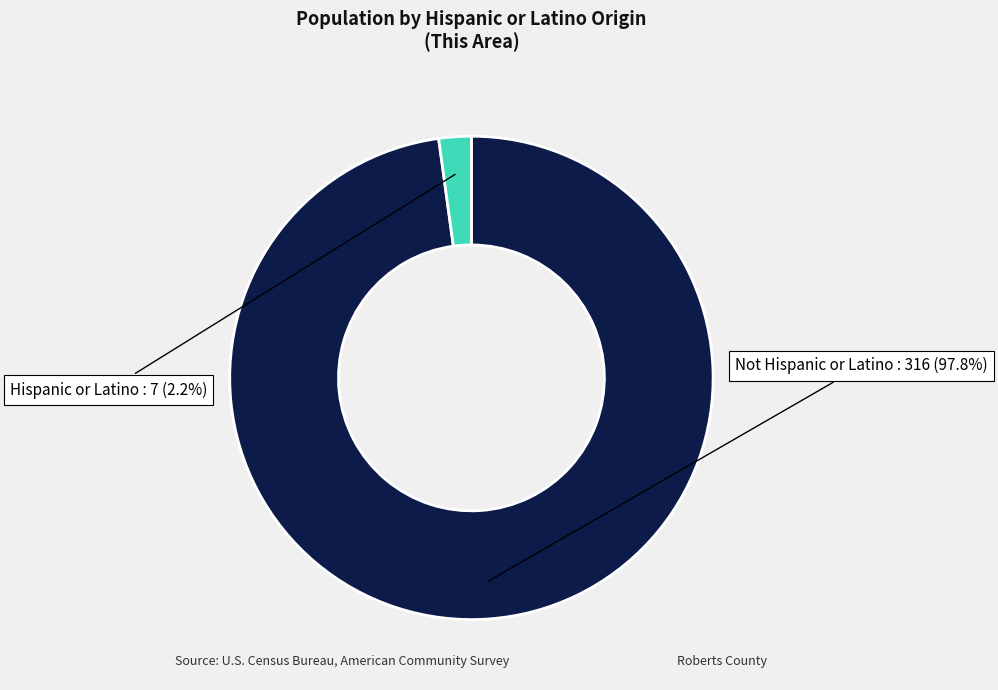

Does any single category account for the majority?

Yes